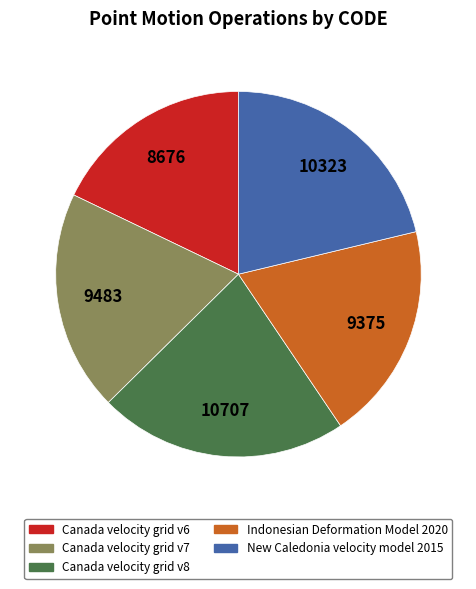

Is the sum of Canada velocity grid v7 and New Caledonia velocity model 2015 greater than half?

No